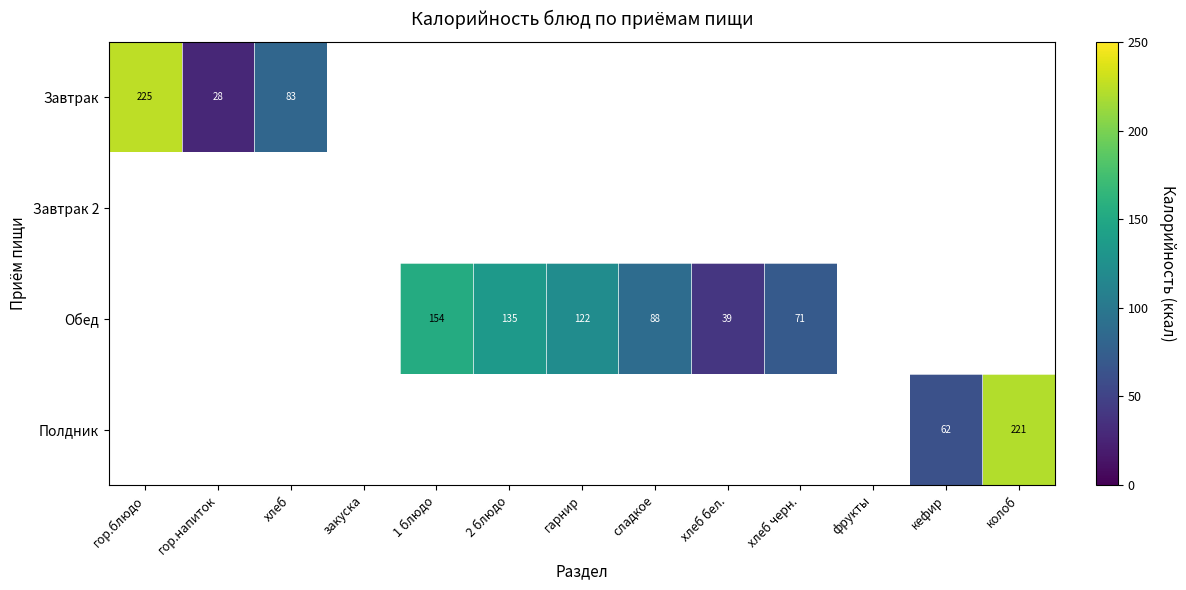

The Полдник series shows 221 at колоб. True or false?

True